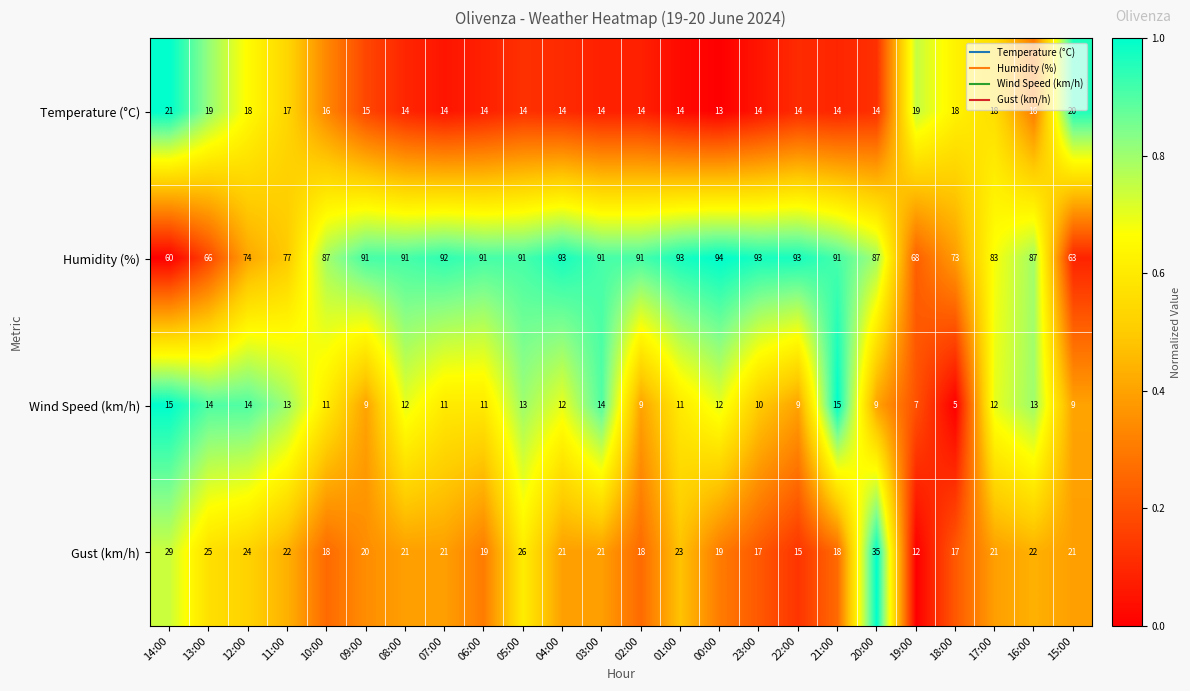

What is the average value of the Wind Speed (km/h) series?

11